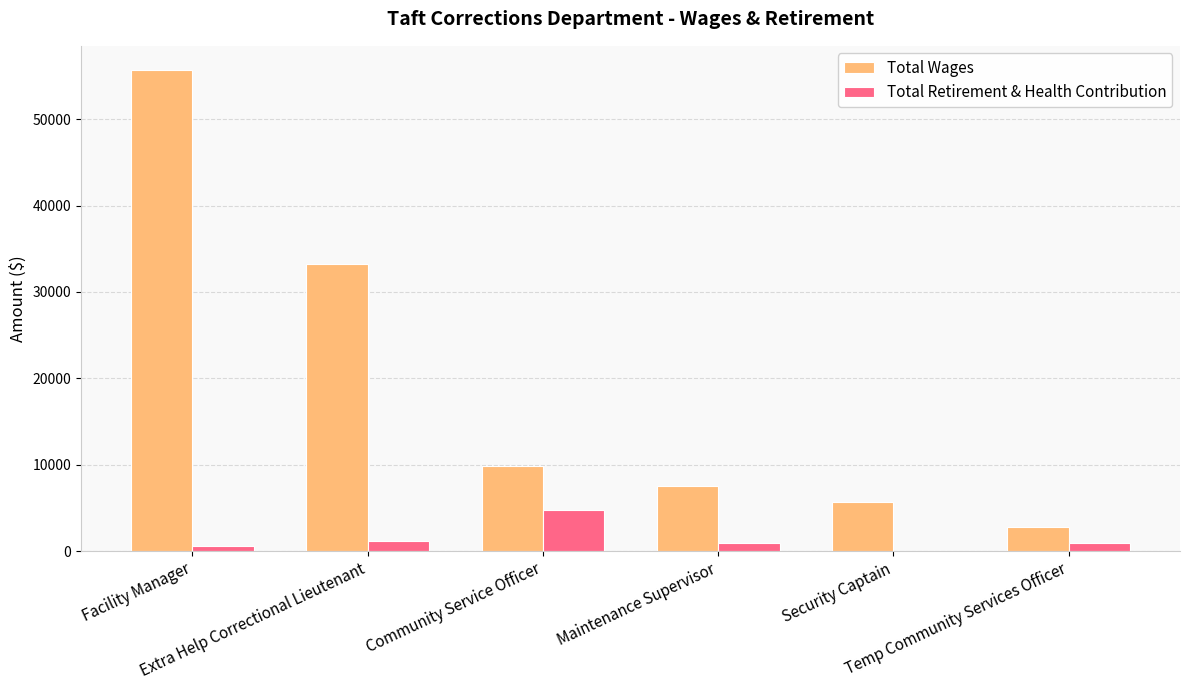

What is the highest value of the Total Wages series?

55703